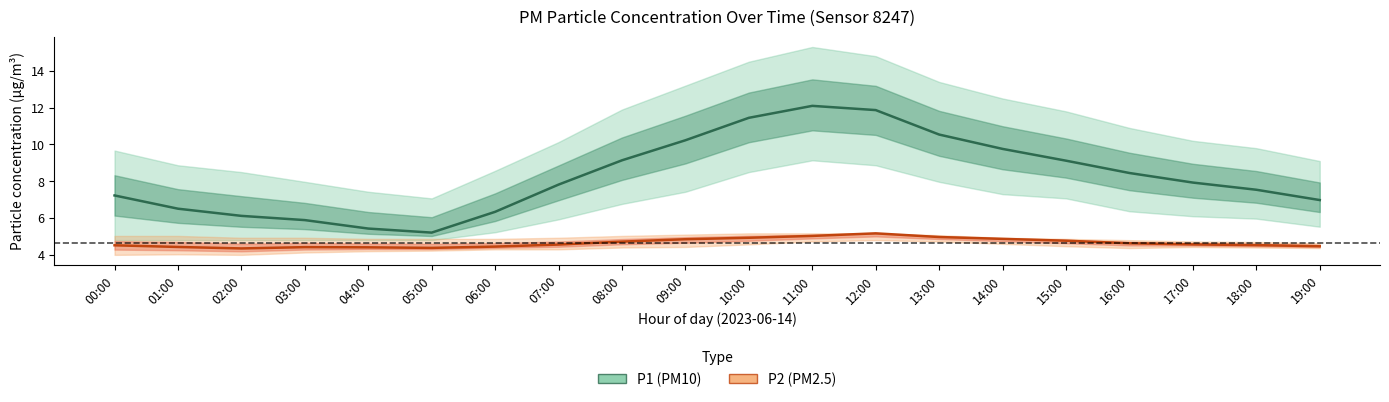

Reading right to left, extract all data points from this chart.

P1 (PM10) estimate: 19:00=7.0	18:00=7.5	17:00=7.9	16:00=8.4	15:00=9.1	14:00=9.8	13:00=10.5	12:00=11.9	11:00=12.1	10:00=11.4	09:00=10.2	08:00=9.1	07:00=7.8	06:00=6.3	05:00=5.2	04:00=5.4	03:00=5.9	02:00=6.1	01:00=6.5	00:00=7.2
P2 (PM2.5) estimate: 19:00=4.5	18:00=4.5	17:00=4.6	16:00=4.6	15:00=4.8	14:00=4.9	13:00=5.0	12:00=5.2	11:00=5.0	10:00=4.9	09:00=4.8	08:00=4.7	07:00=4.6	06:00=4.5	05:00=4.4	04:00=4.4	03:00=4.4	02:00=4.3	01:00=4.4	00:00=4.5